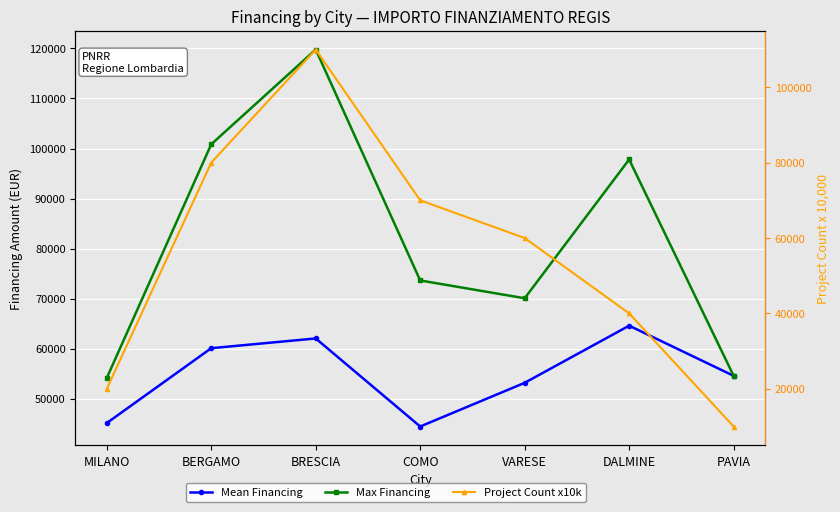

At how many categories does at least one series exceed 57105?

5